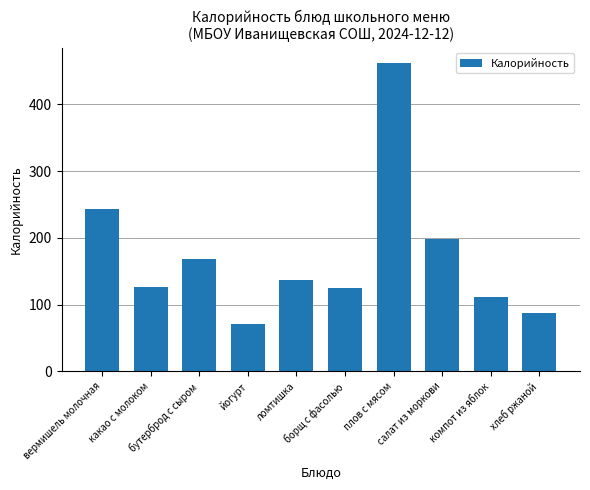

At which label is the value closest to 266?

вермишель молочная